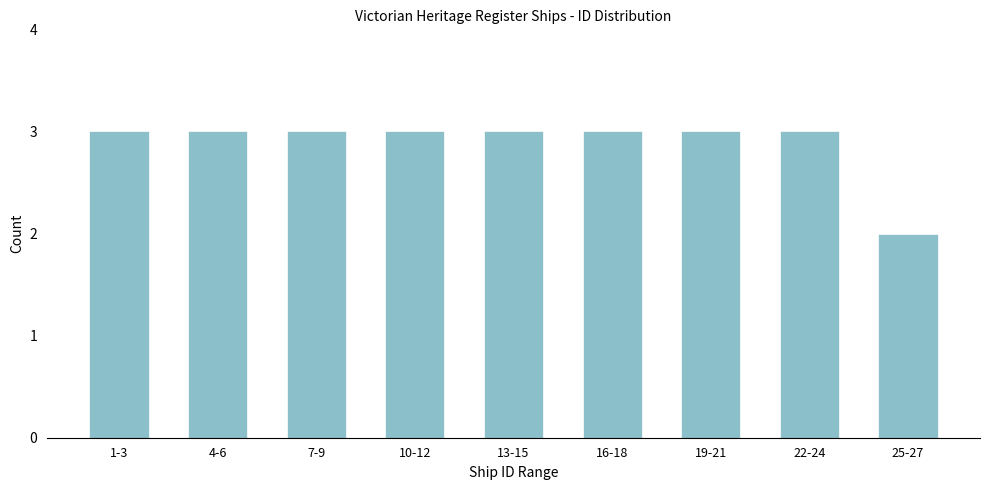

Reading right to left, what are all the values shown in this chart?

2	3	3	3	3	3	3	3	3